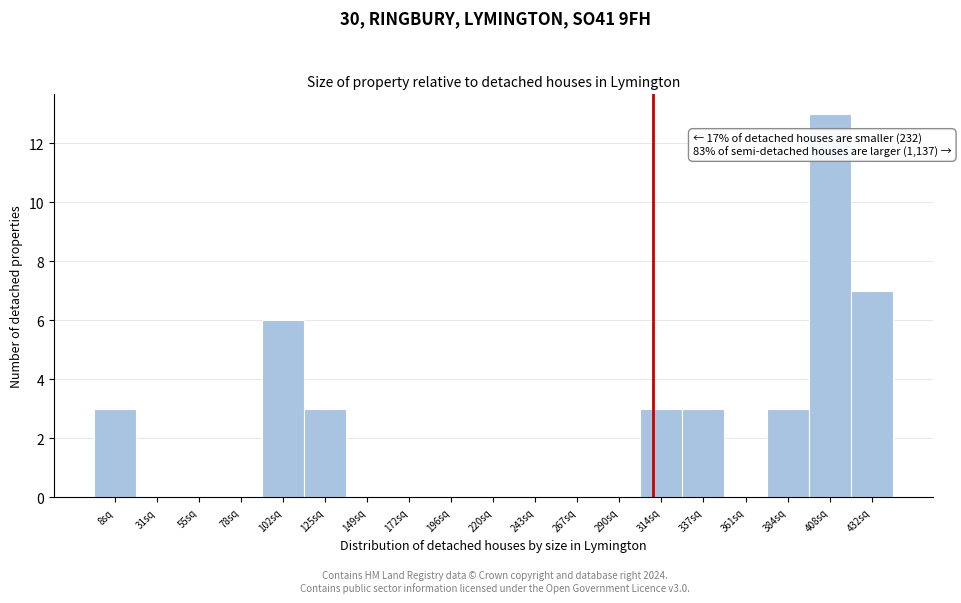

Reading left to right, extract all data points from this chart.

8sq=3	31sq=0	55sq=0	78sq=0	102sq=6	125sq=3	149sq=0	172sq=0	196sq=0	220sq=0	243sq=0	267sq=0	290sq=0	314sq=3	337sq=3	361sq=0	384sq=3	408sq=13	432sq=7